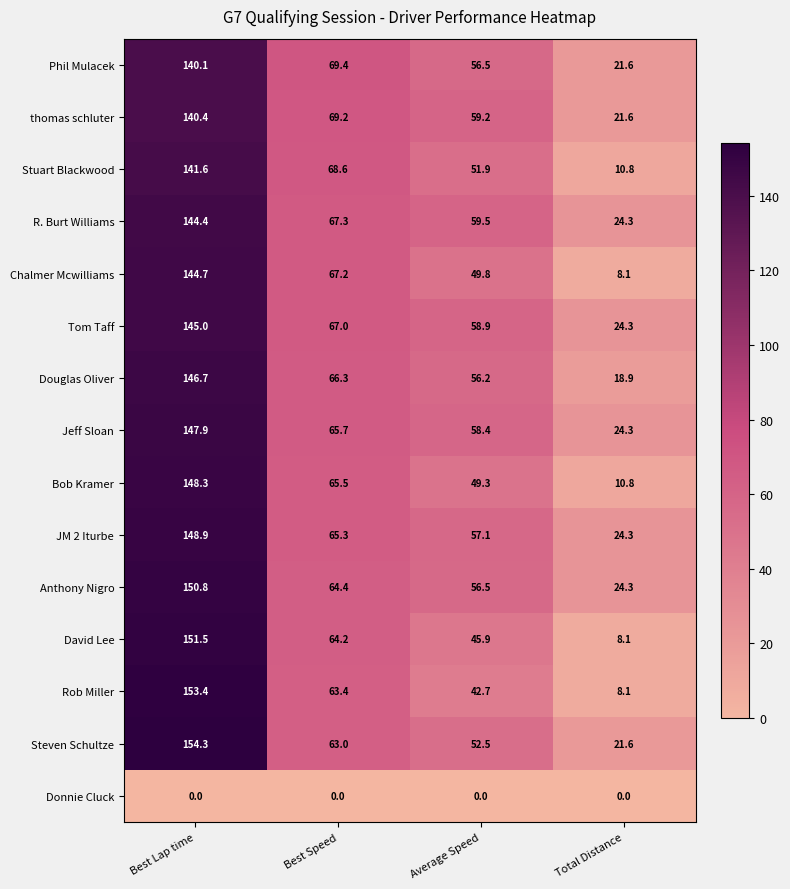

At which label is Stuart Blackwood closest to 76?

Best Speed